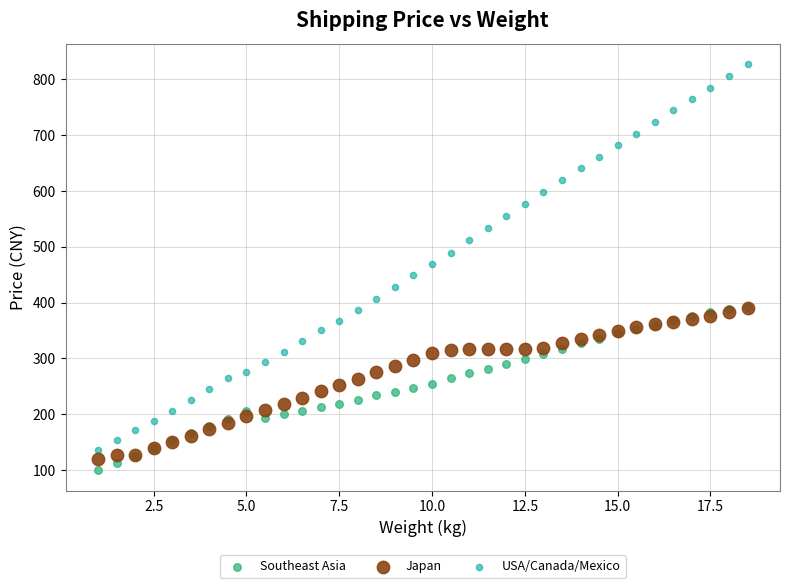

Which series has the widest spread of Y values?

USA/Canada/Mexico